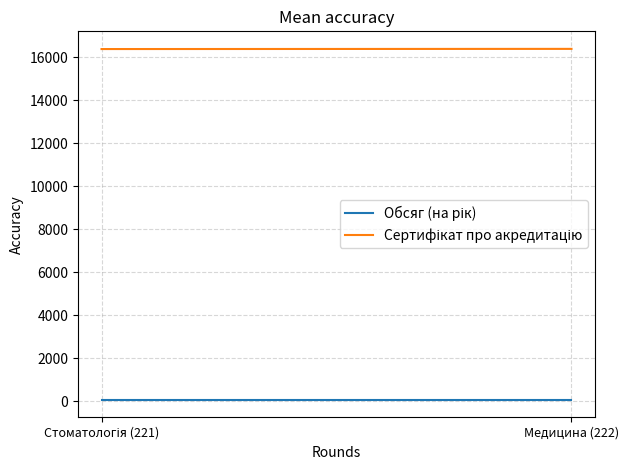

The value of Сертифікат про акредитацію at Стоматологія (221) is 22587. True or false?

False